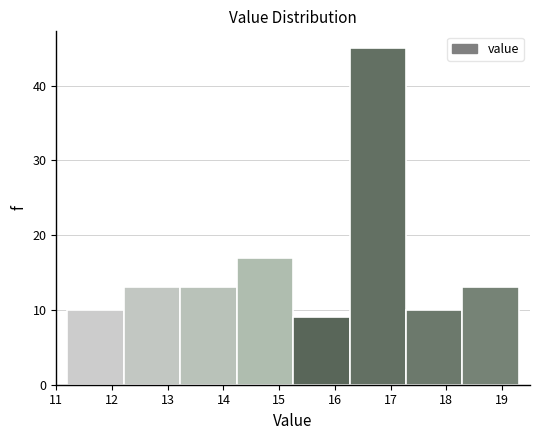

Which range on the x-axis has the tallest bar?

16.3 to 17.3